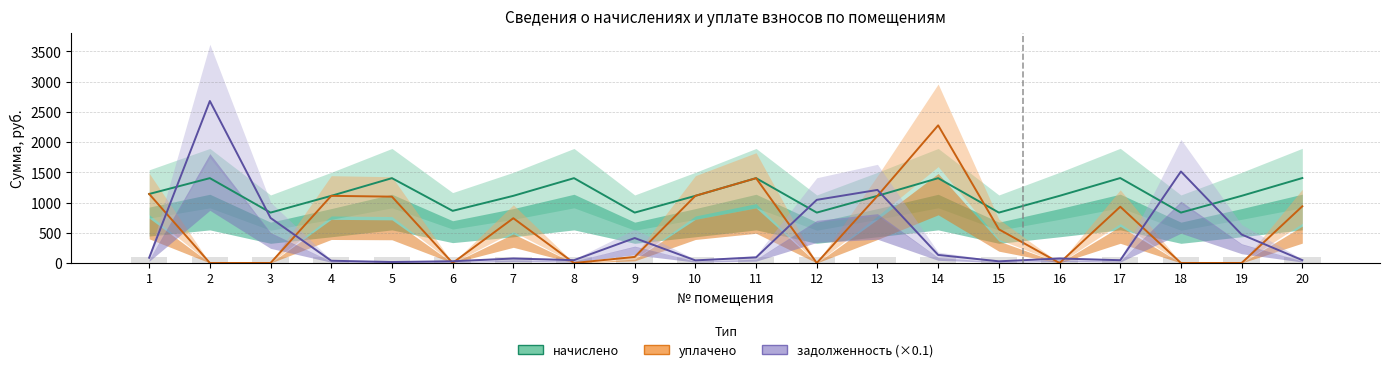

Which series has the widest spread of values?

задолженность (×0.1)